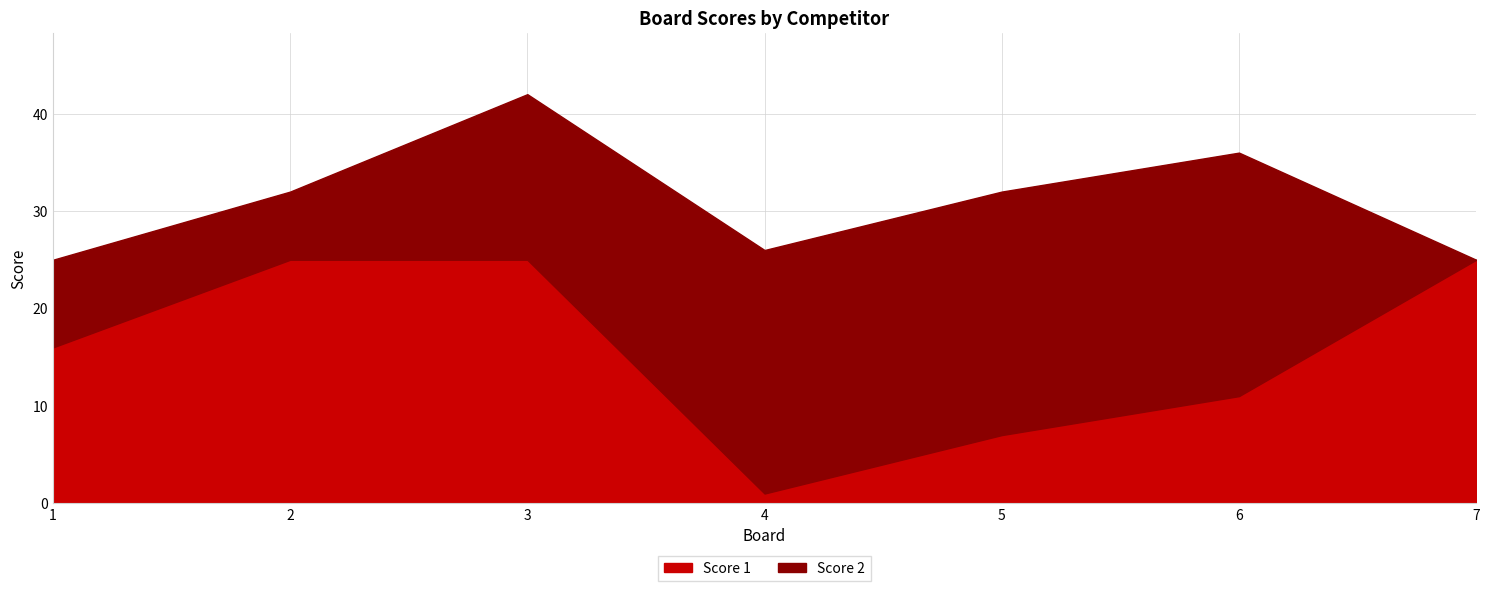

At which category does the chart reach its minimum across all series?

4